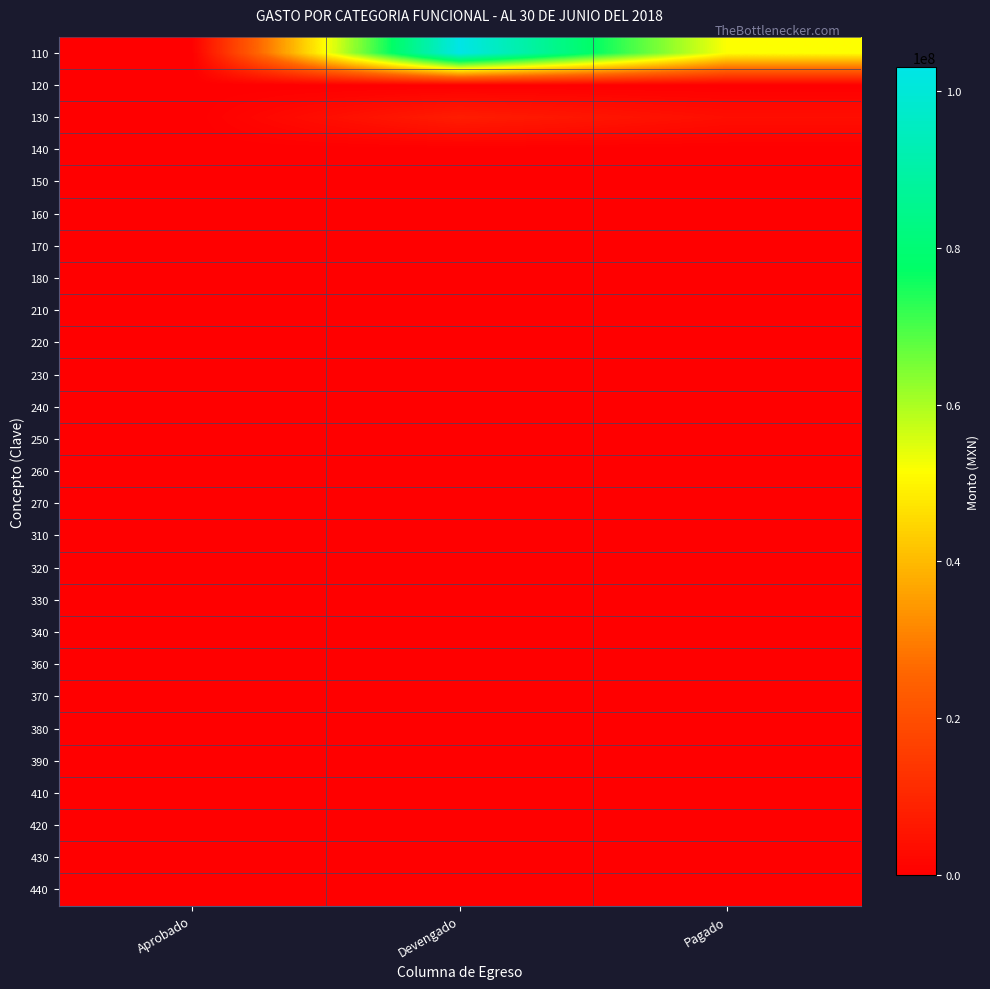

How many data points does each series have?

3